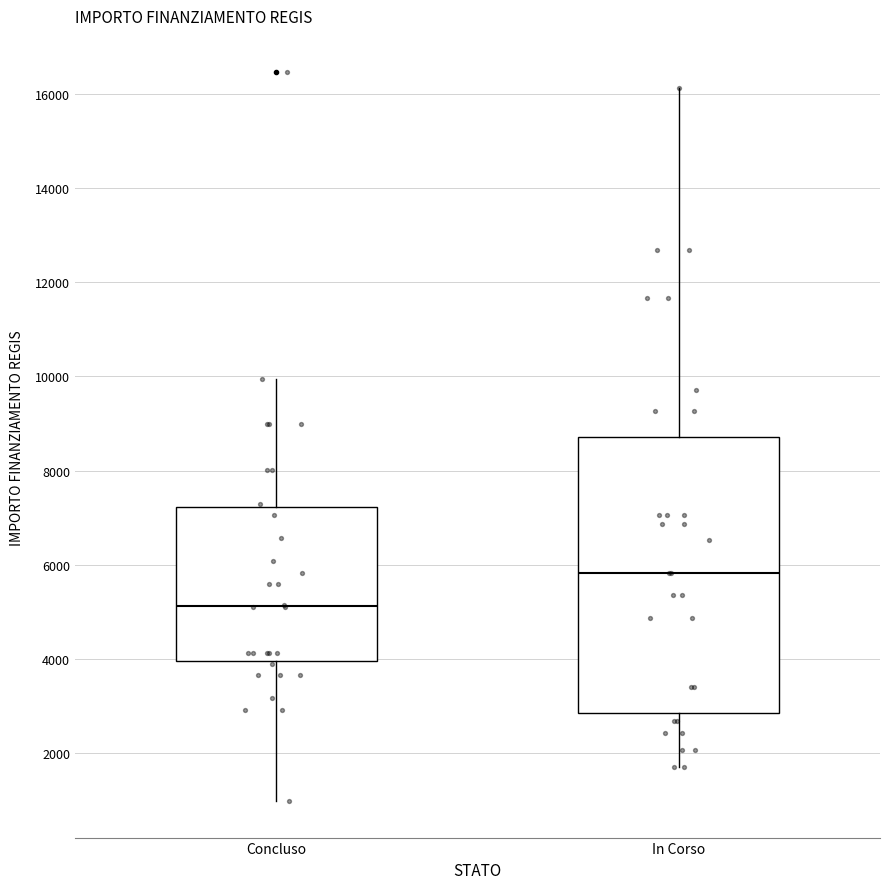

Reading left to right, transcribe this box plot: for each box, give where its median line is, the range the box spans, and where its two whiskers end, as read against the y-axis. The values are not printed on the chart, so give them approximately, as read against the axis.

Concluso: median 5200, box 4000 to 7200, whiskers 1000 to 10000
In Corso: median 5800, box 2800 to 8800, whiskers 1800 to 16200